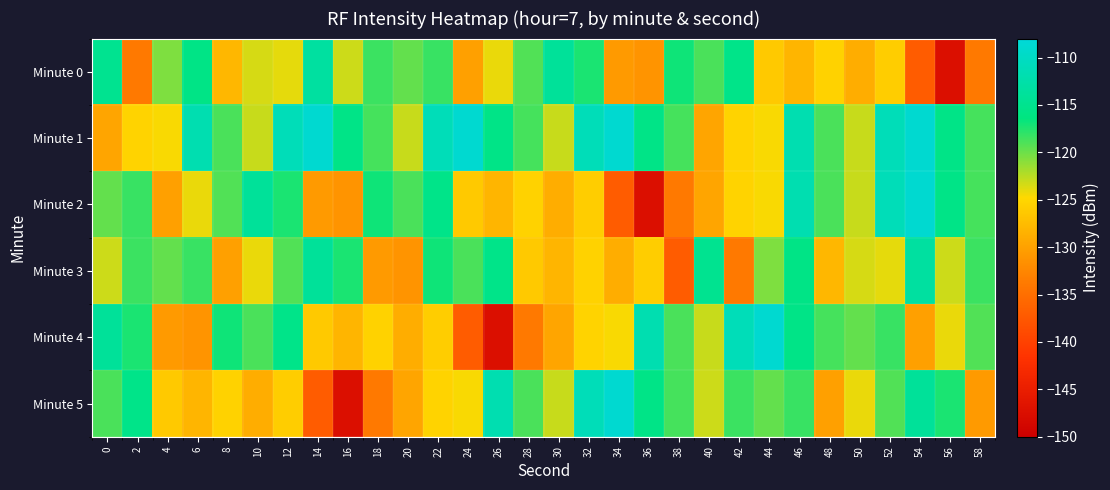

What is the maximum value shown in the chart?

-108.8